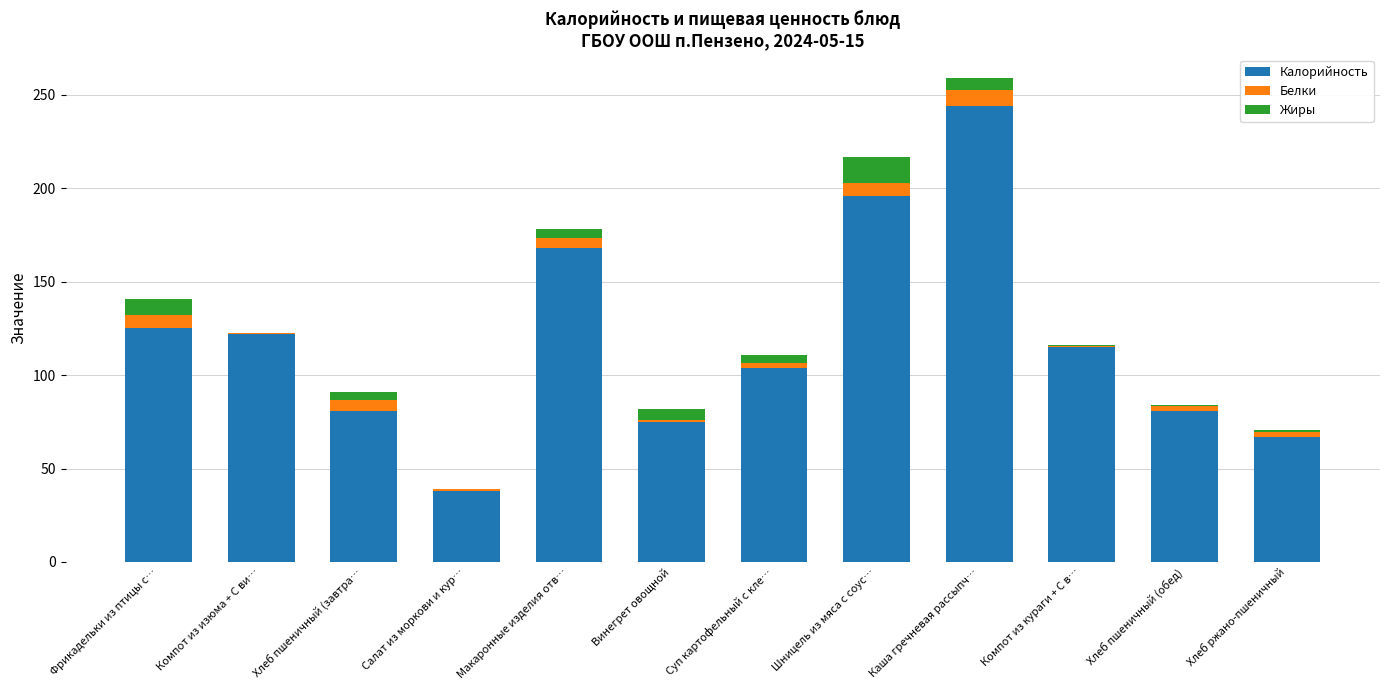

At which category is the sum across all series the highest?

Каша гречневая рассыпч…